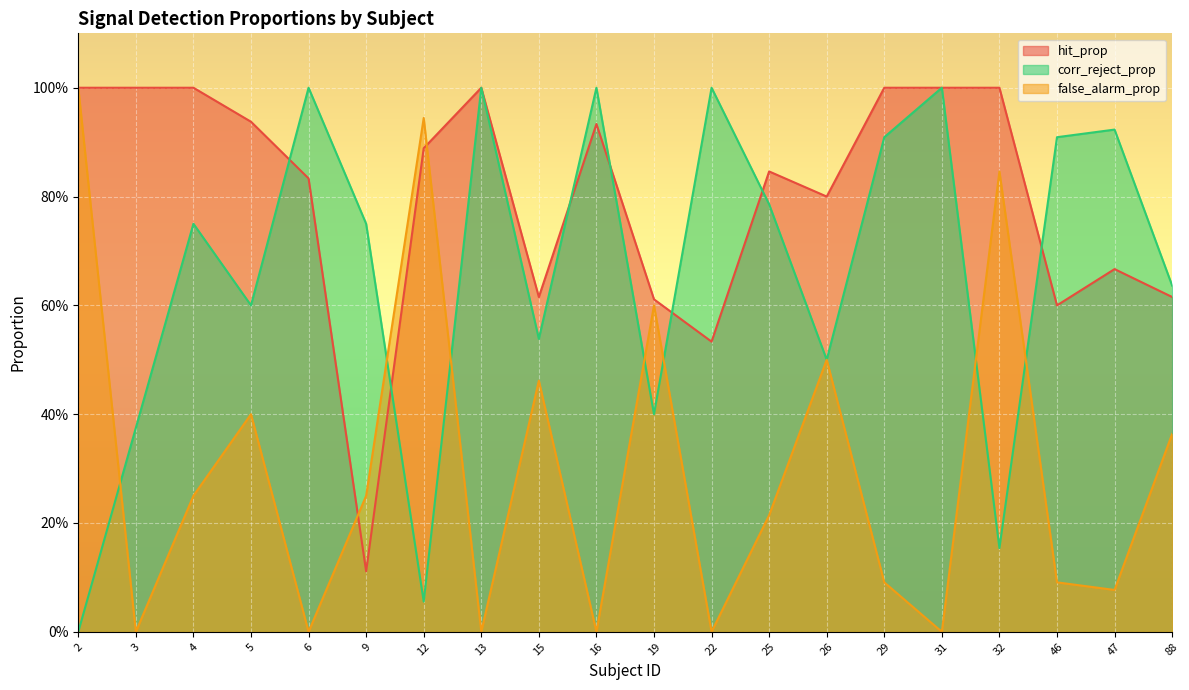

List the series in order of their overall mean, highest first.

hit_prop, corr_reject_prop, false_alarm_prop